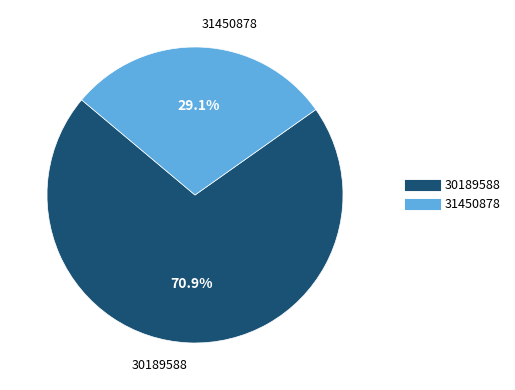

Which has a higher value, 30189588 or 31450878?

30189588